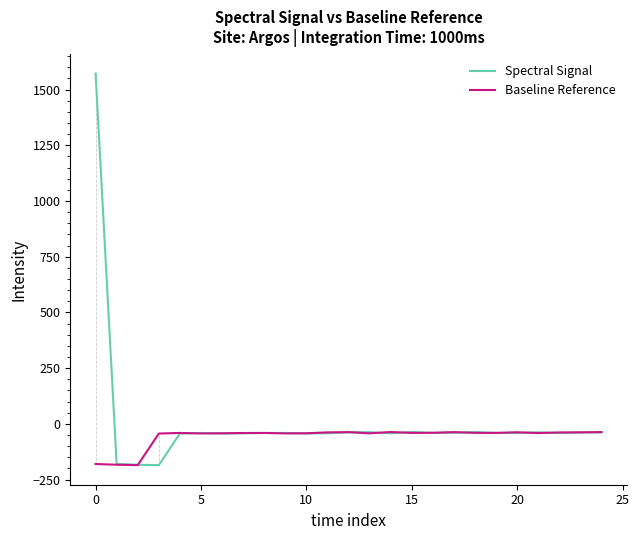

Which series has the widest spread of values?

Spectral Signal